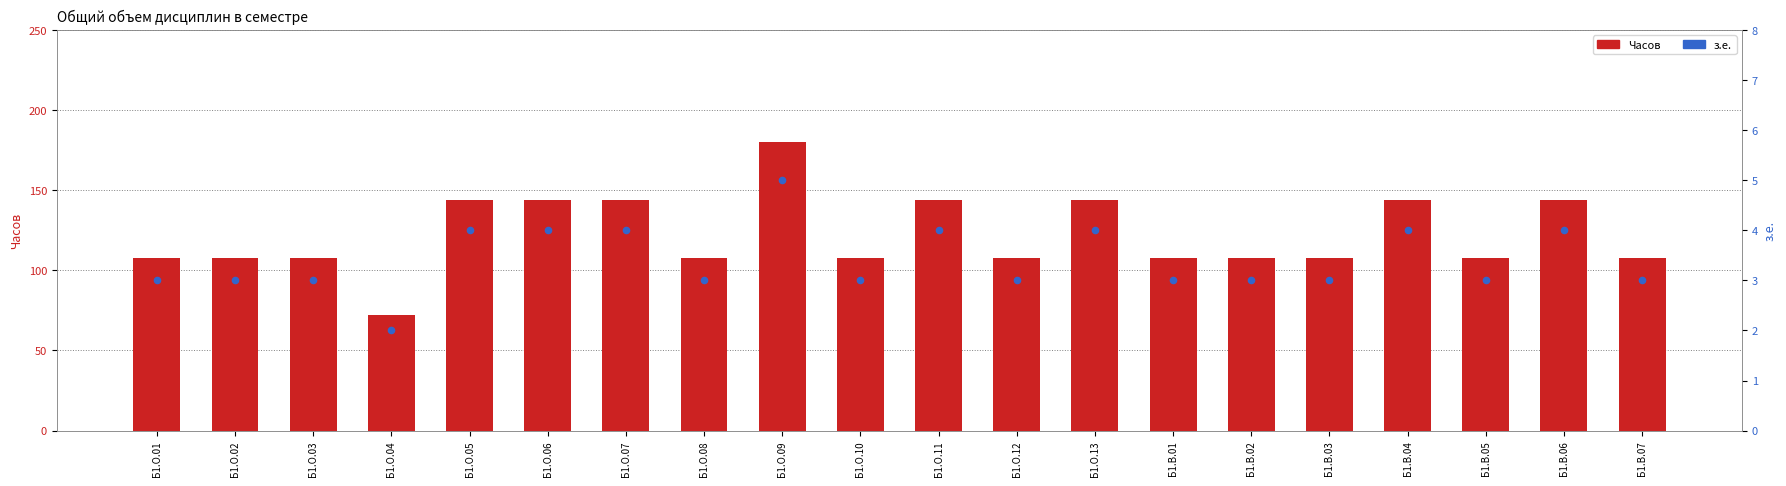

At how many categories does at least one series exceed 66?

20